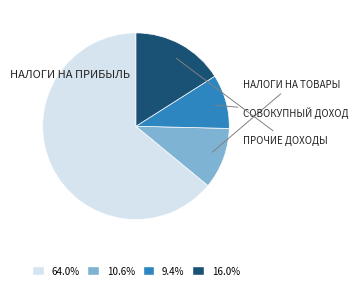

What percentage is NOT represented by ПРОЧИЕ ДОХОДЫ?

84.0%